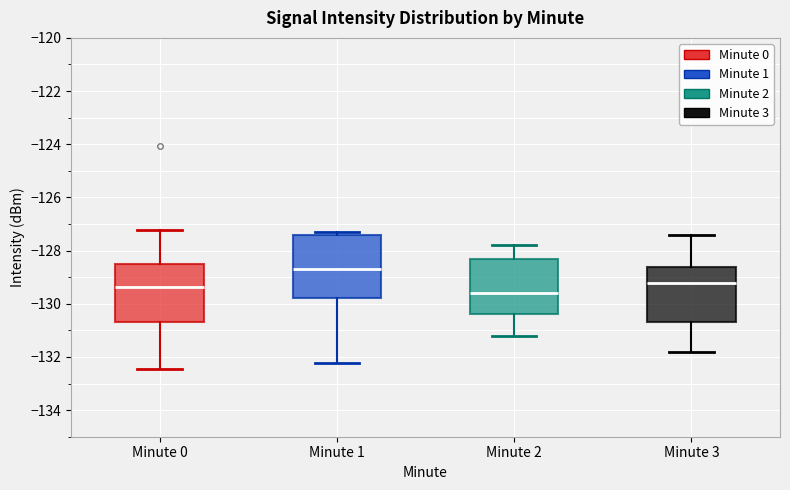

Reading left to right, read every box against the y-axis: the position of its median line, the range the box covers, and the ends of its whiskers. The values are not printed on the chart, so give them approximately, as read against the axis.

Minute 0: median -129.4, box -130.8 to -128.4, whiskers -132.4 to -127.2
Minute 1: median -128.8, box -129.8 to -127.4, whiskers -132.2 to -127.4 (just above the box's upper edge)
Minute 2: median -129.6, box -130.4 to -128.2, whiskers -131.2 to -127.8
Minute 3: median -129.2, box -130.6 to -128.6, whiskers -131.8 to -127.4